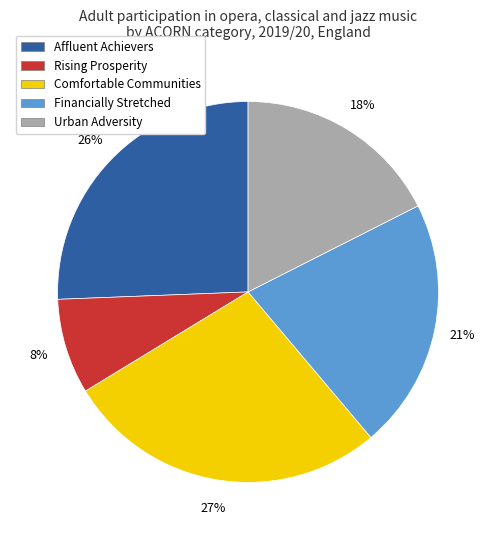

What percentage is the Financially Stretched slice, to the nearest percent?

21%